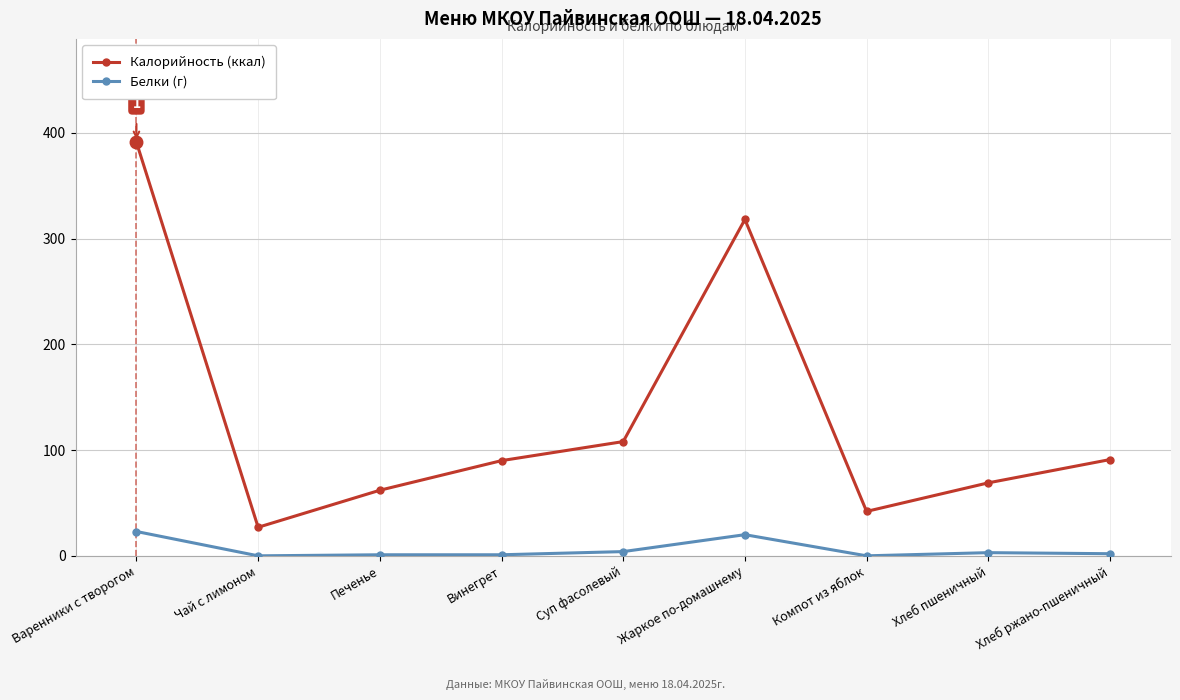

What is the total value across all series at Компот из яблок?

42